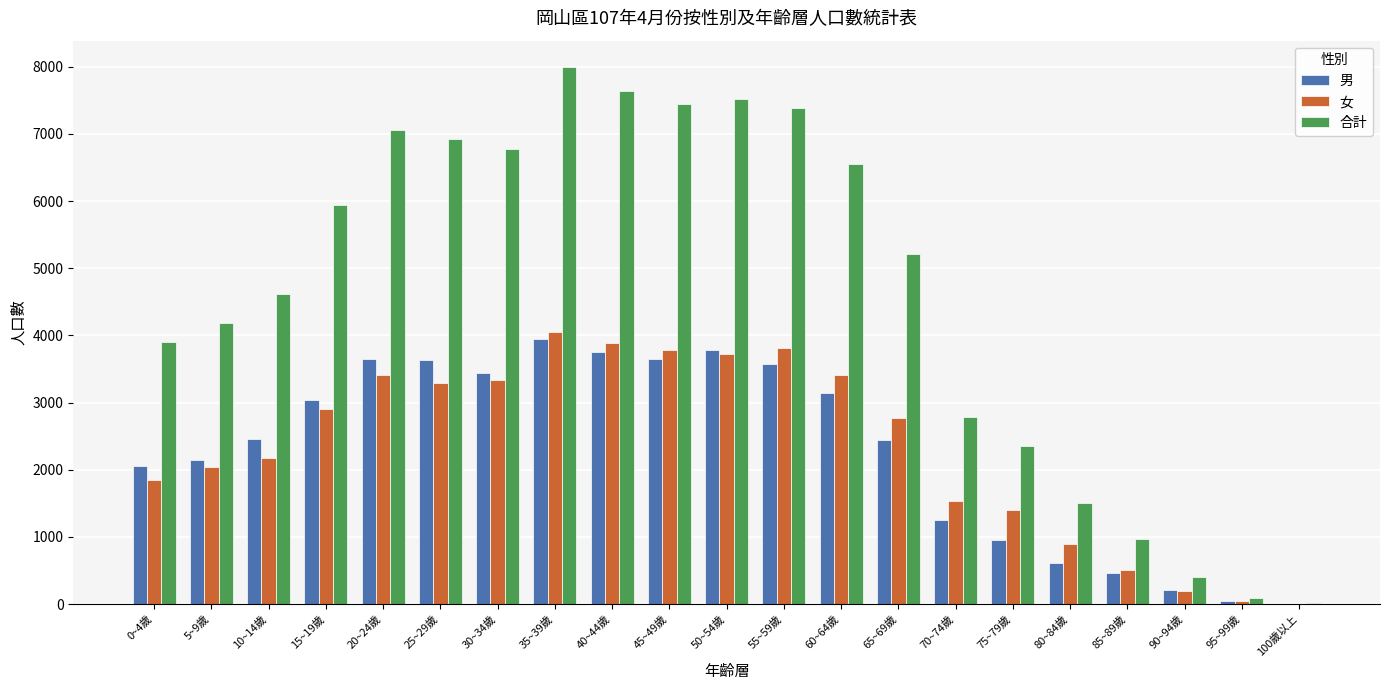

True or false: 女 has a value of 854 at 75~79歲.

False